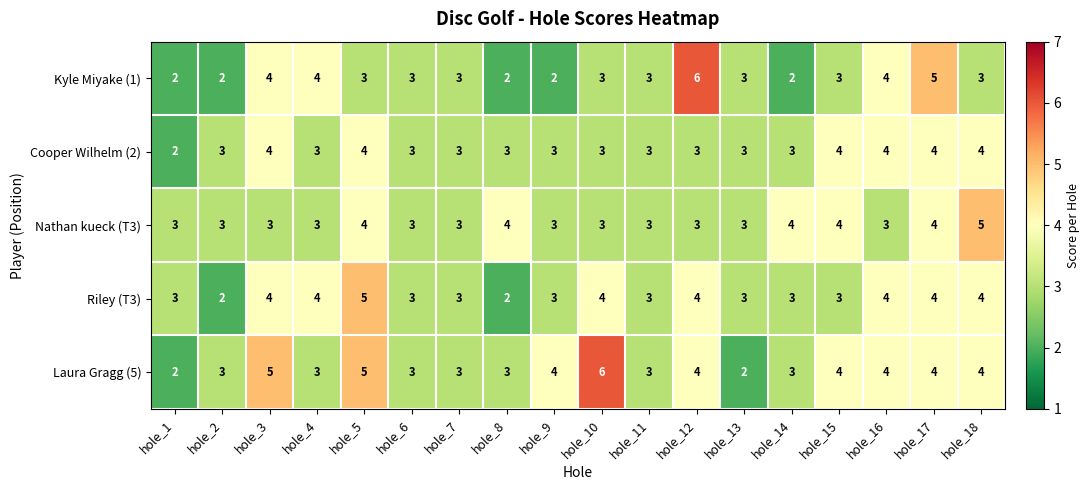

What is the difference between the maximum and minimum values in the Kyle Miyake (1) series?

4